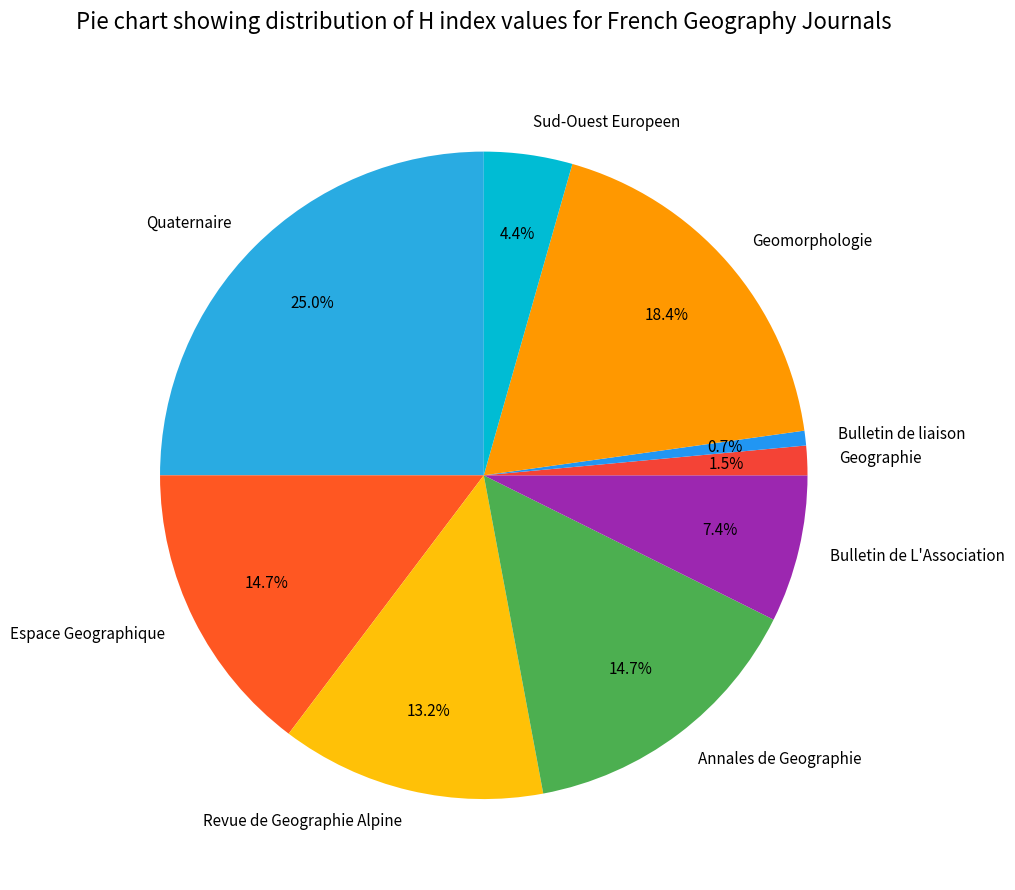

To the nearest percent, what is the difference between the Quaternaire and Espace Geographique slice percentages?

10%